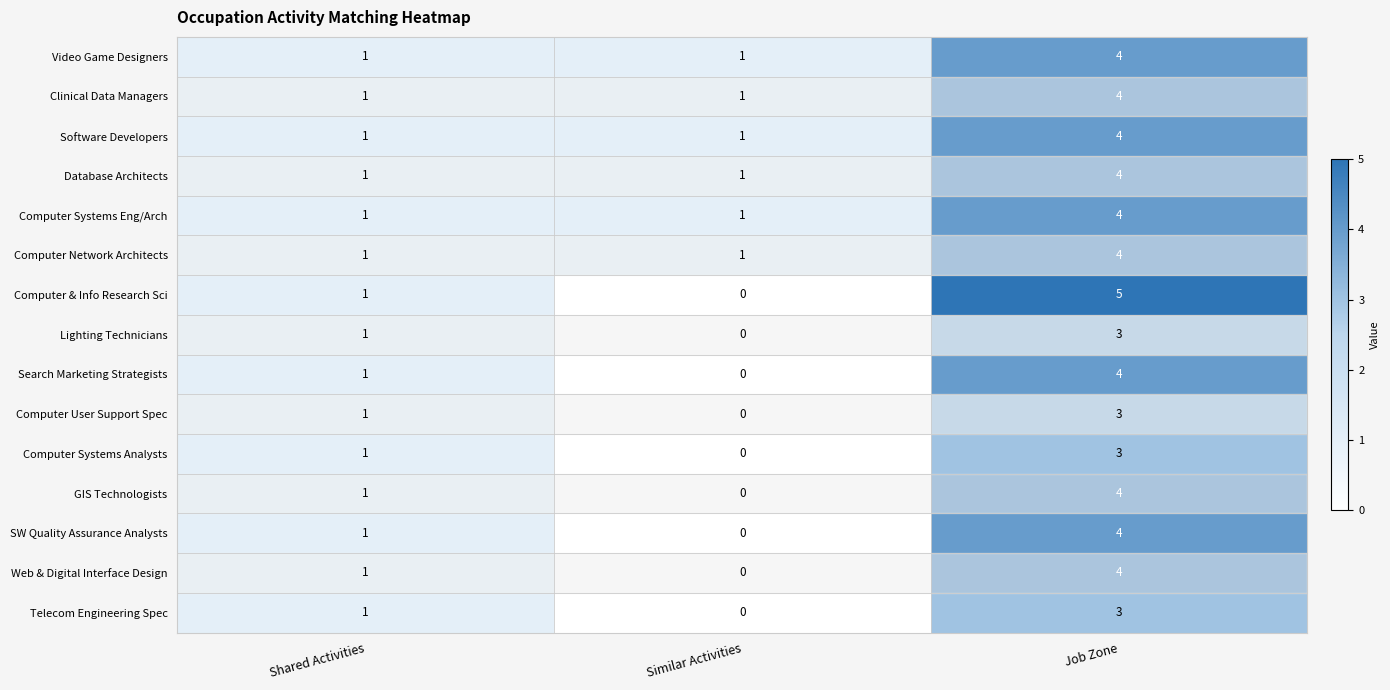

Which category has the highest value across all series?

Job Zone